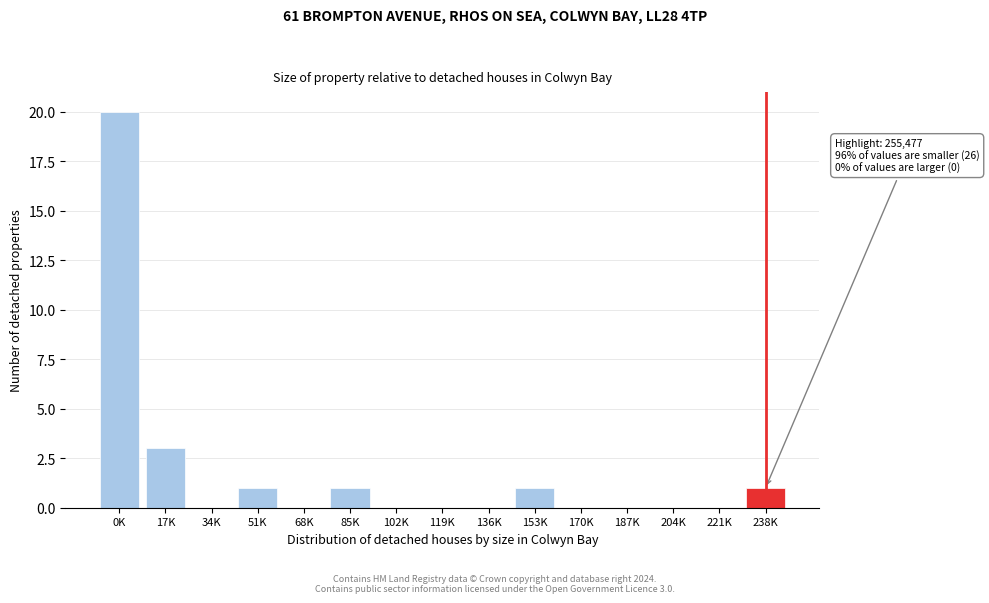

Reading left to right, list all the values displayed in this chart.

0K=20	17K=3	34K=0	51K=1	68K=0	85K=1	102K=0	119K=0	136K=0	153K=1	170K=0	187K=0	204K=0	221K=0	238K=1